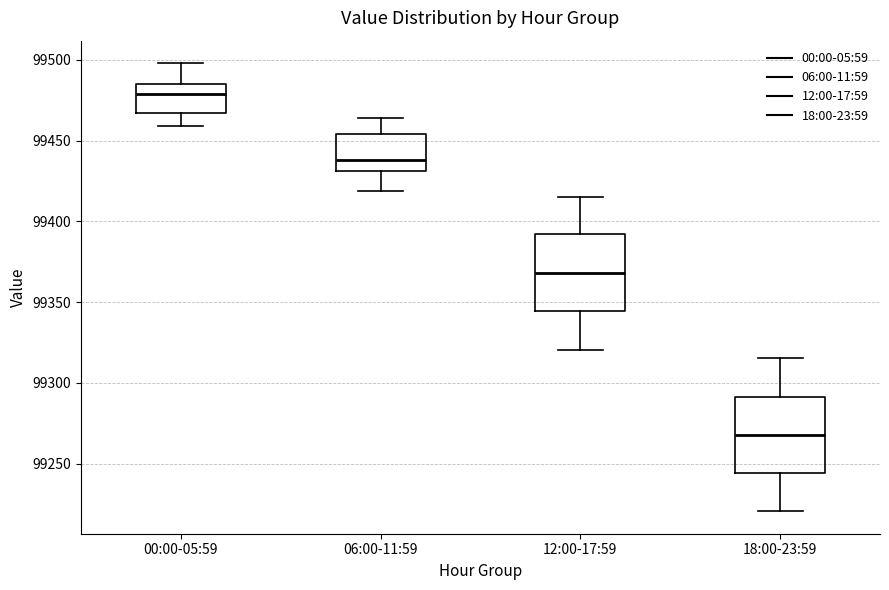

Where does the median line of the box for 00:00-05:59 sit on the y-axis? The values are not printed on the chart, so give them approximately, as read against the axis.

99480